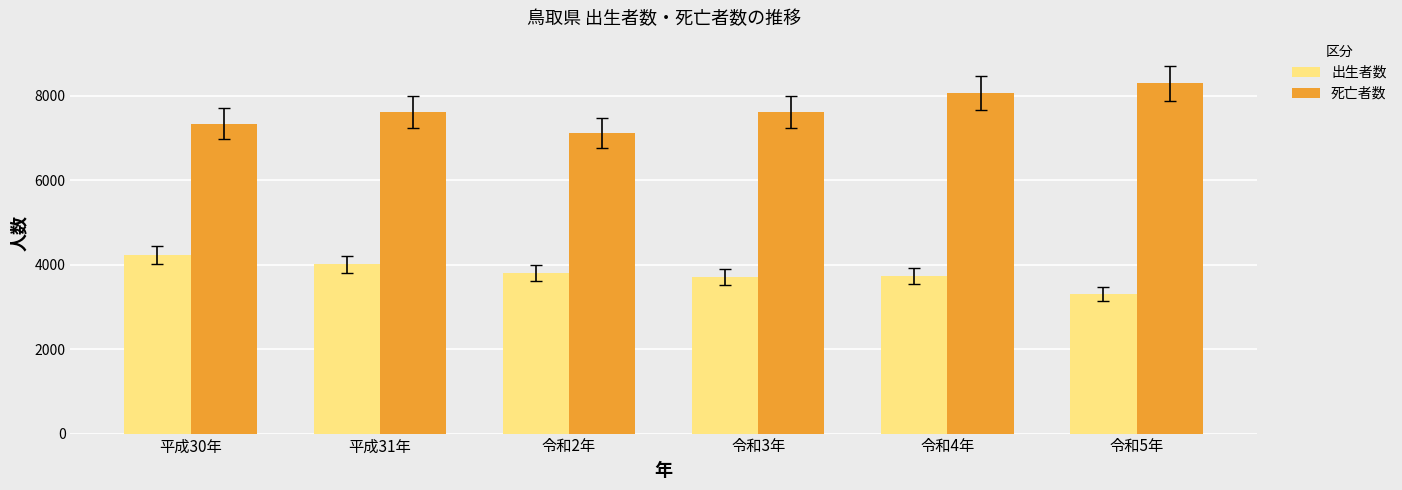

List the series in order of their overall mean, highest first.

死亡者数, 出生者数